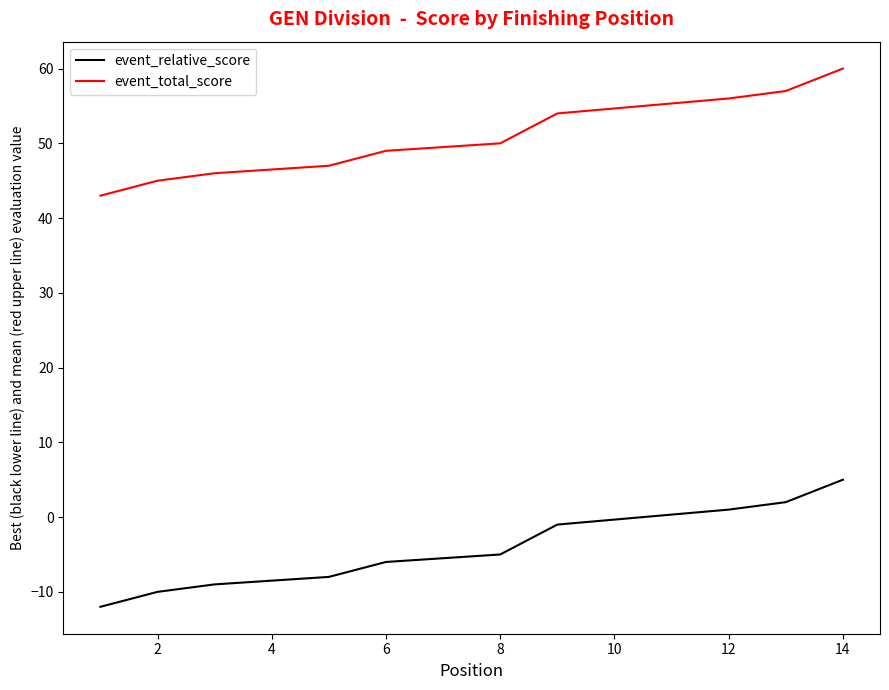

True or false: event_total_score and event_relative_score intersect in this chart.

False